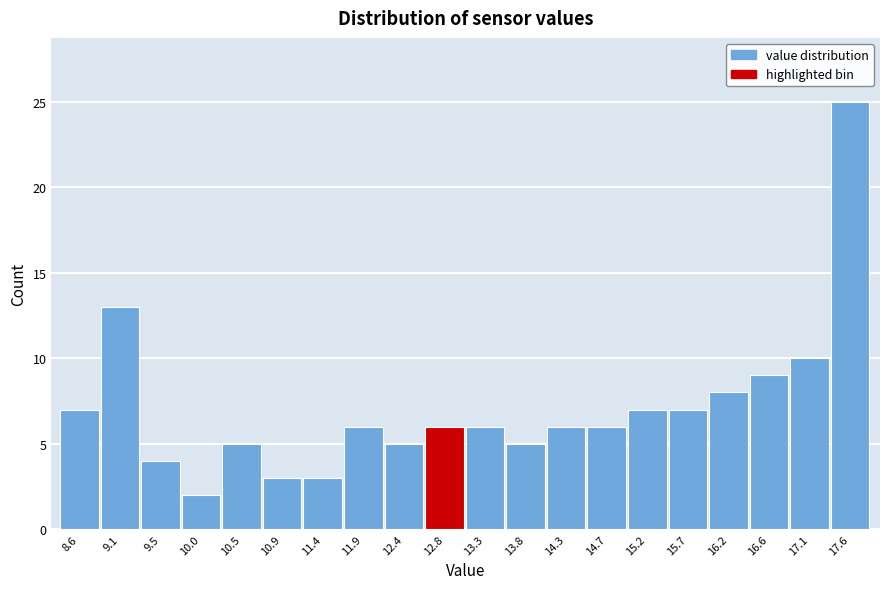

Reading right to left, what are all the values shown in this chart?

17.6=25	17.1=10	16.6=9	16.2=8	15.7=7	15.2=7	14.7=6	14.3=6	13.8=5	13.3=6	12.8=6	12.4=5	11.9=6	11.4=3	10.9=3	10.5=5	10.0=2	9.5=4	9.1=13	8.6=7